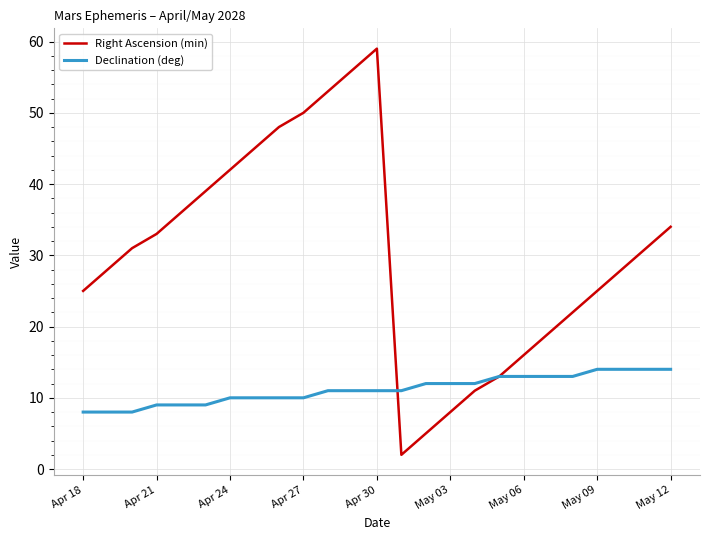

Which series has the largest total across all categories?

Right Ascension (min)